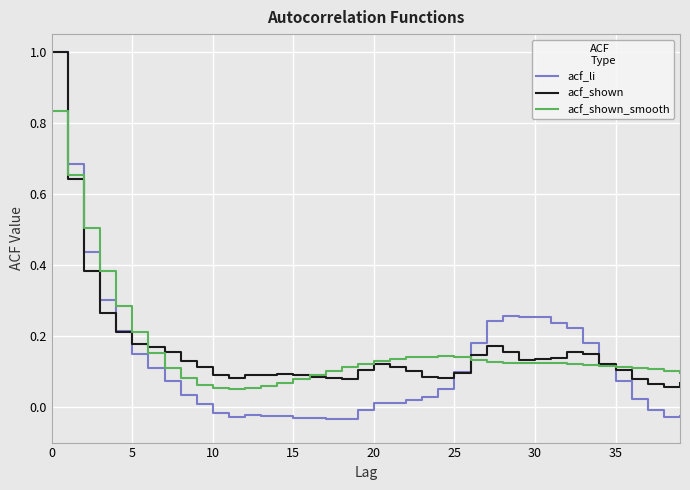

What is the maximum value shown in the chart?

1.0